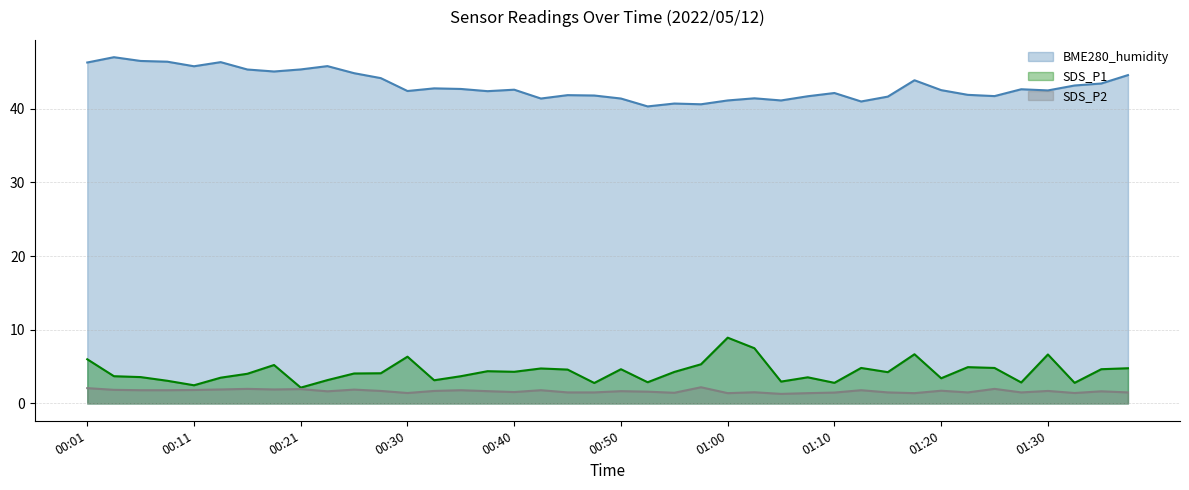

Rank the series by their maximum value, from highest to lowest.

BME280_humidity, SDS_P1, SDS_P2